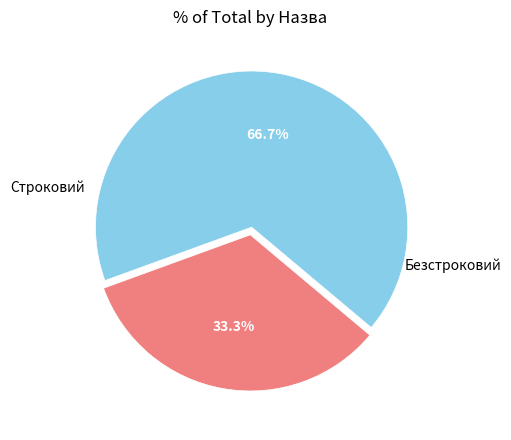

Count the number of slices in the pie.

2